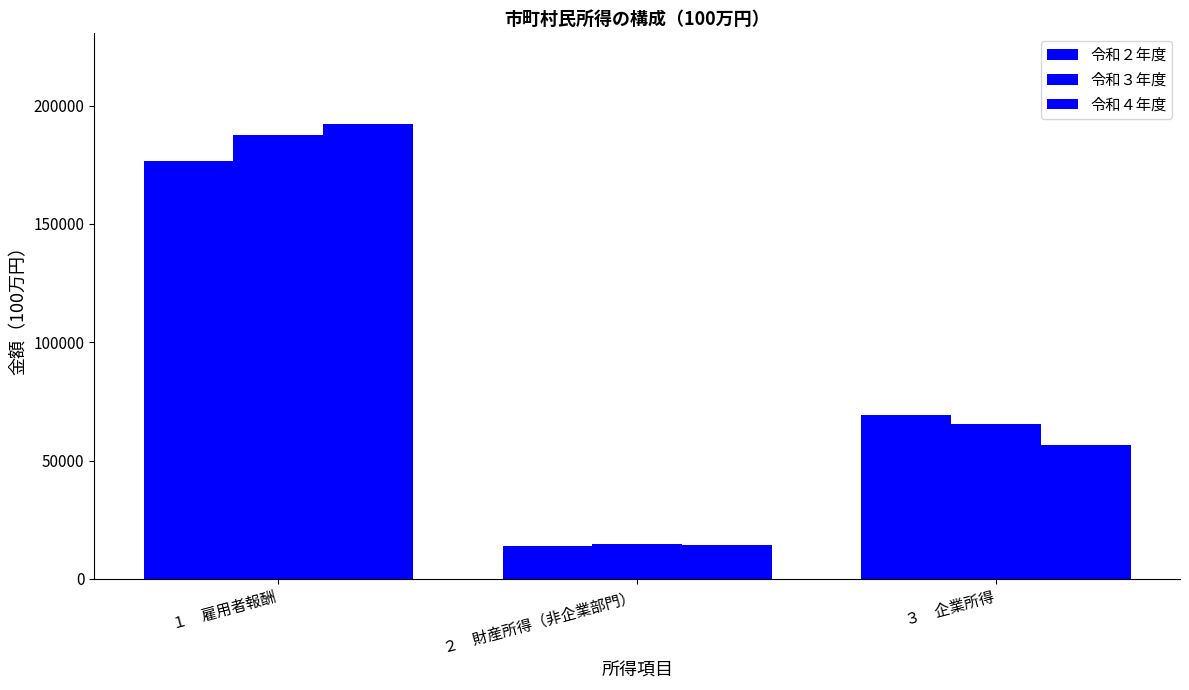

What is the average value of the 令和４年度 series?

87689